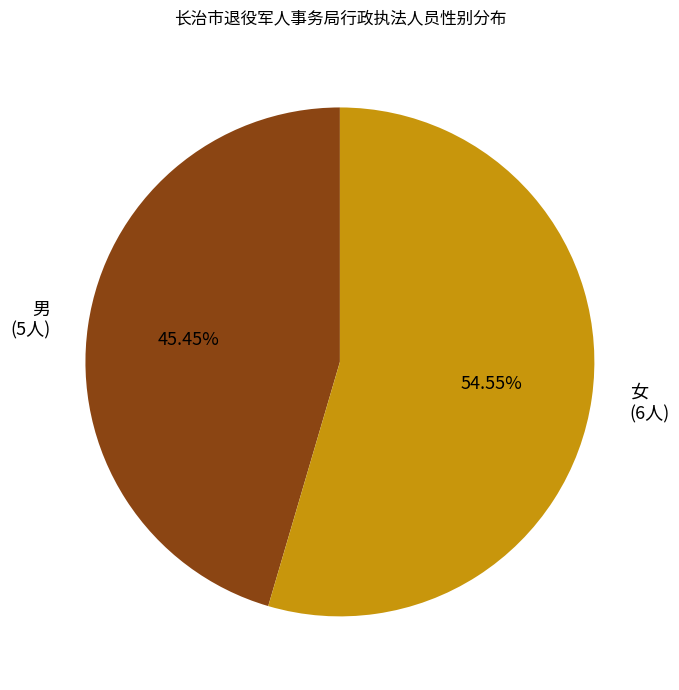

Approximately how many times larger is the value at 男 (5人) compared to 女 (6人)?

0.8